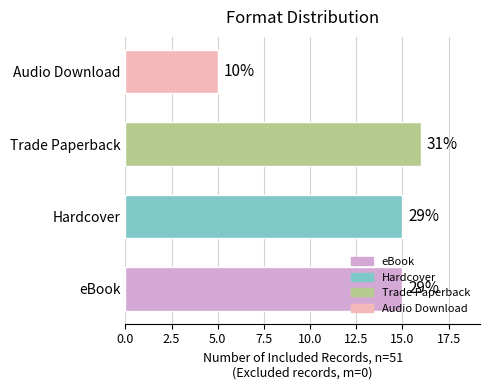

Are the bars horizontal?

Yes